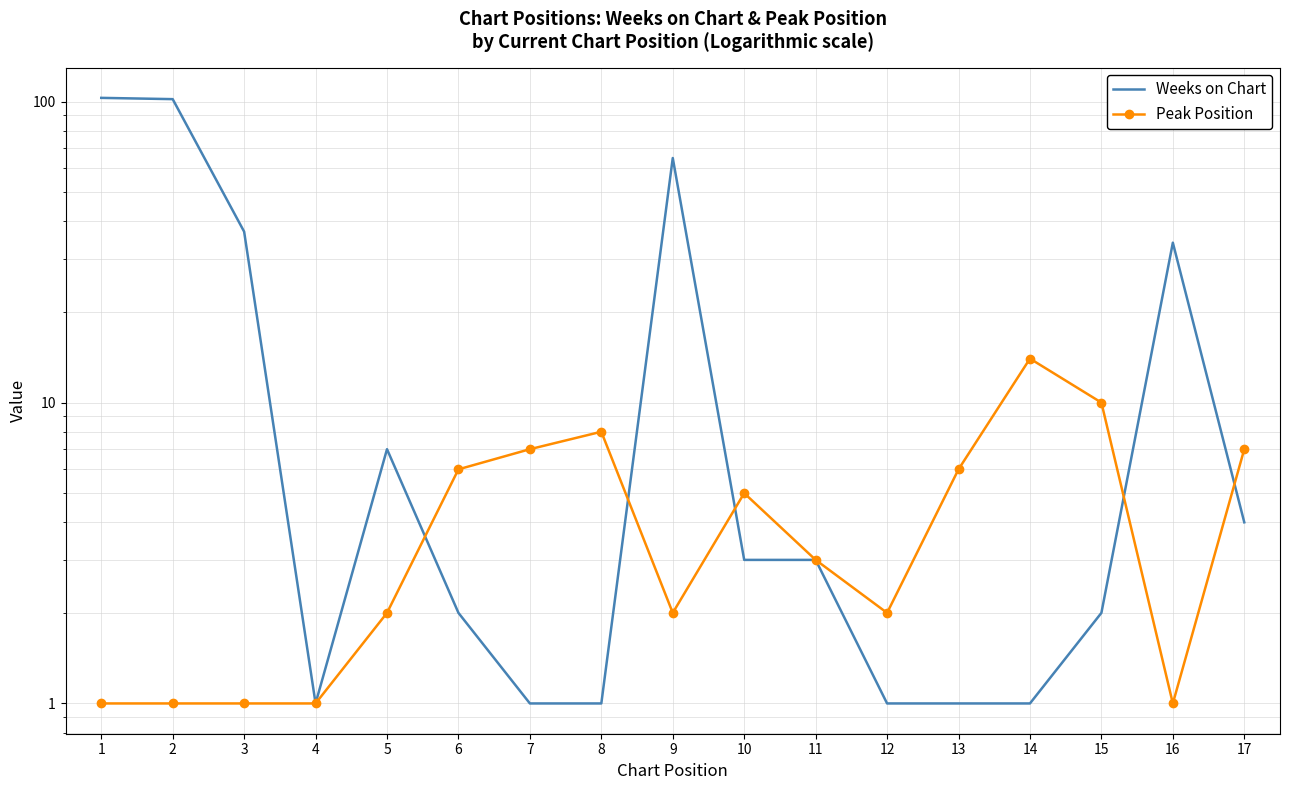

Which series has the largest range (max minus min)?

Weeks on Chart